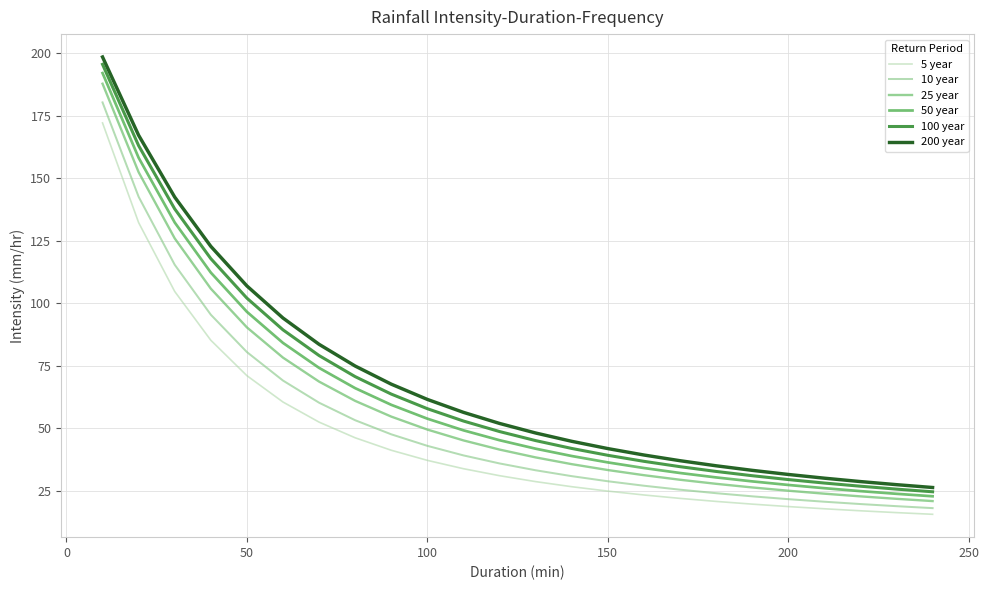

True or false: 200 year and 100 year intersect in this chart.

False